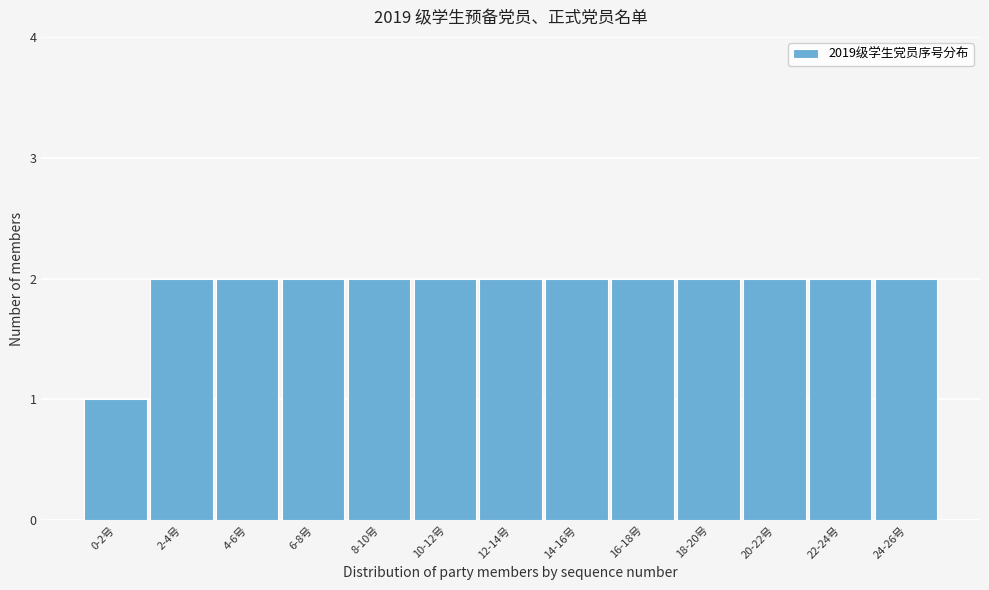

Reading right to left, transcribe all the data shown in this chart.

24-26号=2	22-24号=2	20-22号=2	18-20号=2	16-18号=2	14-16号=2	12-14号=2	10-12号=2	8-10号=2	6-8号=2	4-6号=2	2-4号=2	0-2号=1